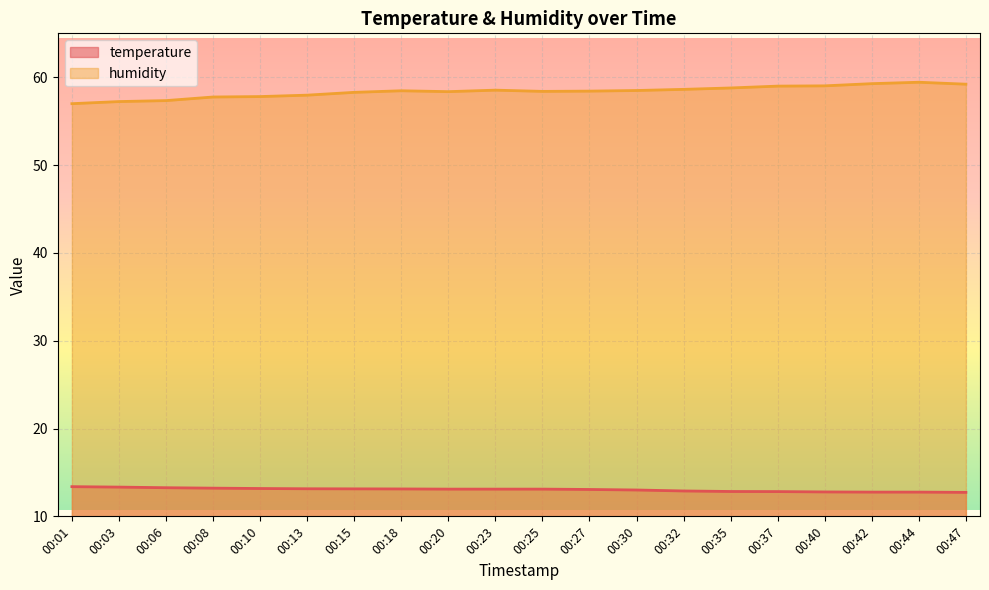

Which series changed the most between 00:18 and 00:35?

humidity